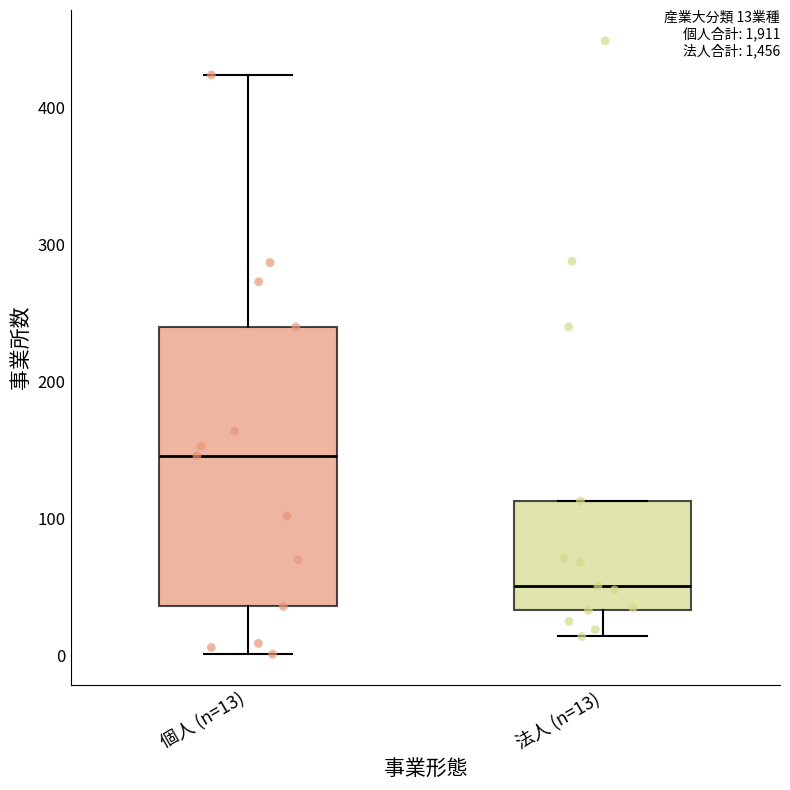

Comparing the boxes themselves (not the whiskers), which one is the tallest?

個人 (n=13)